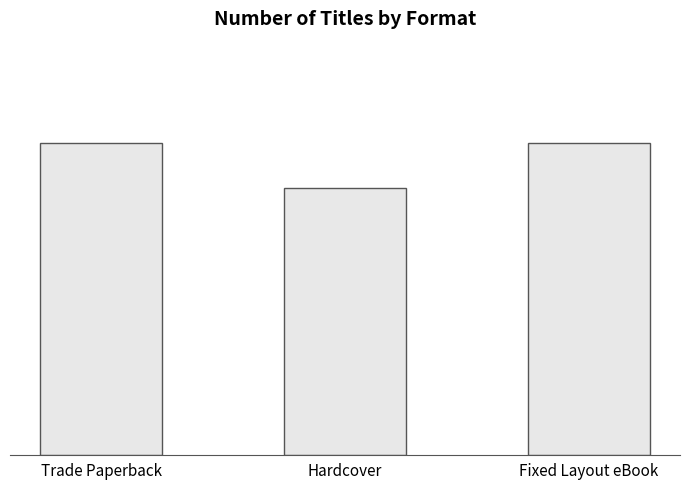

What is the average value?

13